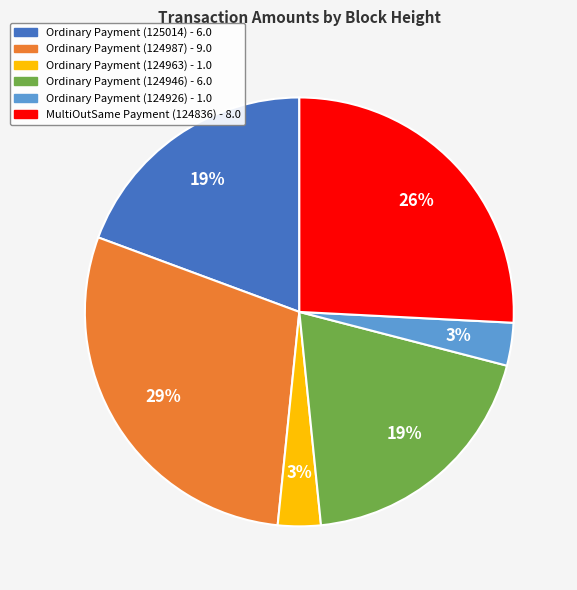

Is the sum of Ordinary Payment (124963) and Ordinary Payment (125014) greater than half?

No